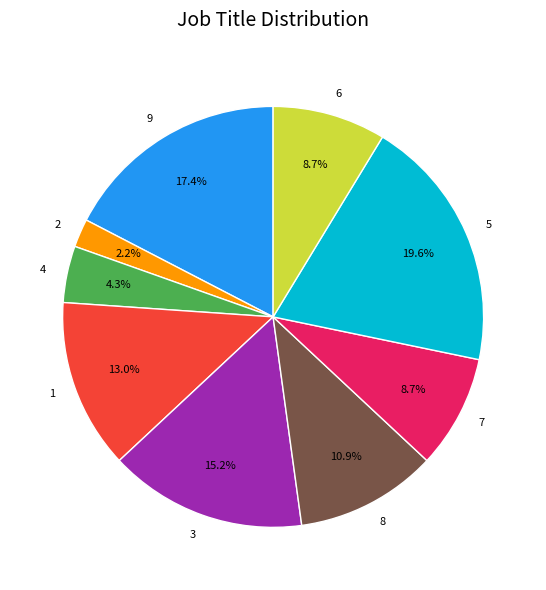

Does any single category account for the majority?

No